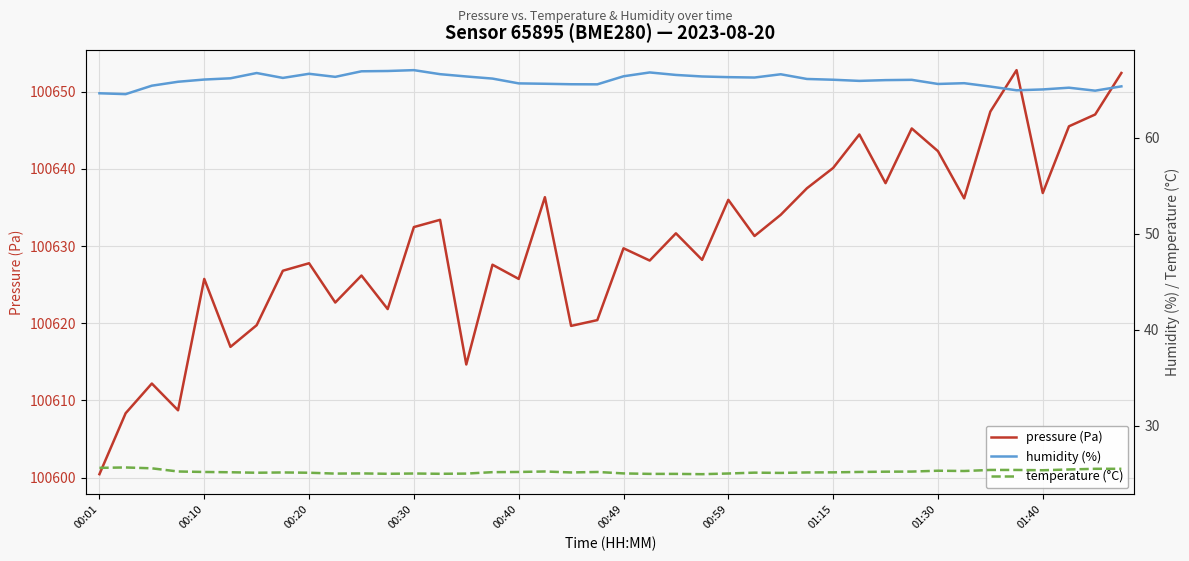

What is the minimum value for pressure (Pa)?

100600.4